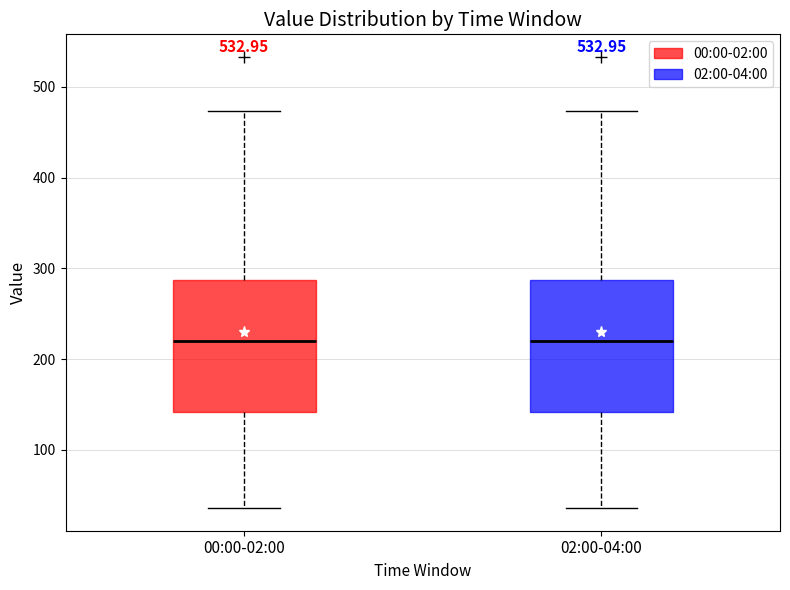

Reading left to right, transcribe this box plot: for each box, give where its median line is, the range the box spans, and where its two whiskers end, as read against the y-axis. The values are not printed on the chart, so give them approximately, as read against the axis.

00:00-02:00: median 220, box 140 to 290, whiskers 40 to 470
02:00-04:00: median 220, box 140 to 290, whiskers 40 to 470